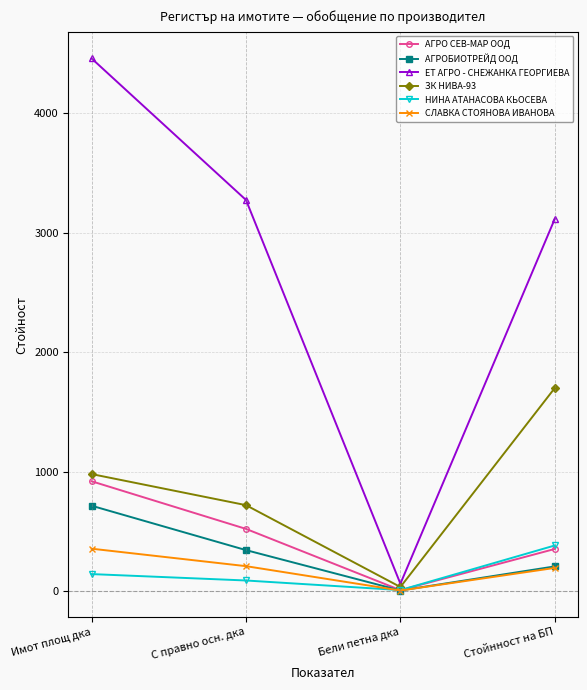

Between Бели петна дка and Стойнност на БП, which series saw the biggest shift?

ЕТ АГРО - СНЕЖАНКА ГЕОРГИЕВА